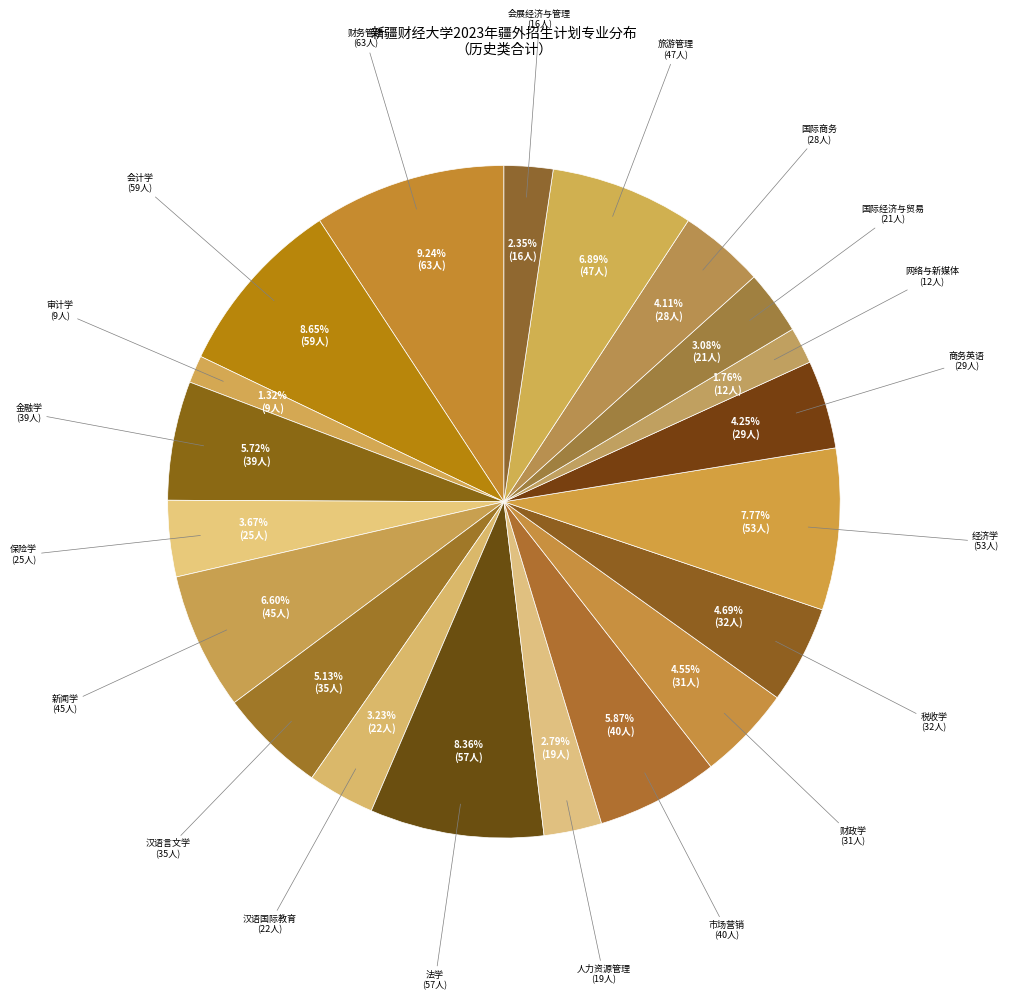

Count the number of slices in the pie.

20